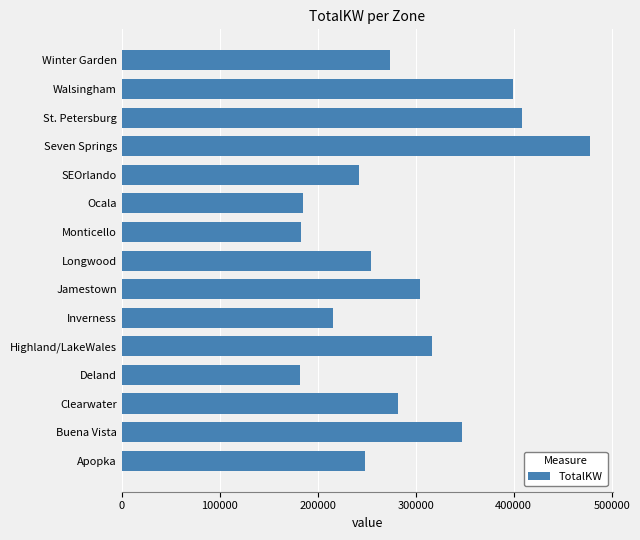

What is the average value?

287977.3